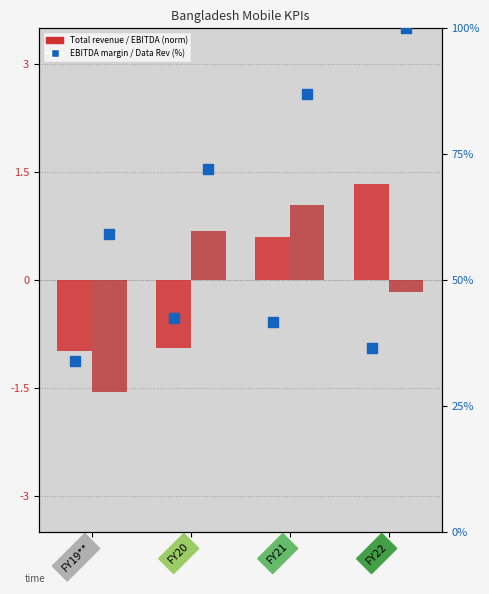

What is the total value across all series at FY19**?

90.5